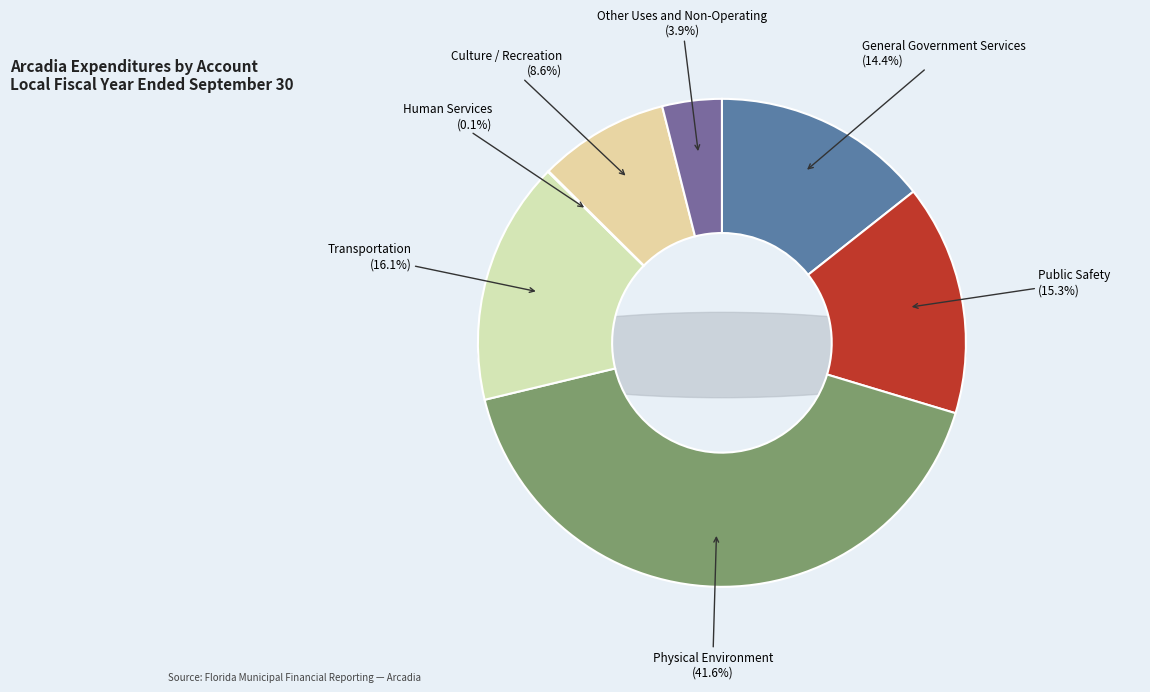

To the nearest percent, what is the average slice percentage?

14%